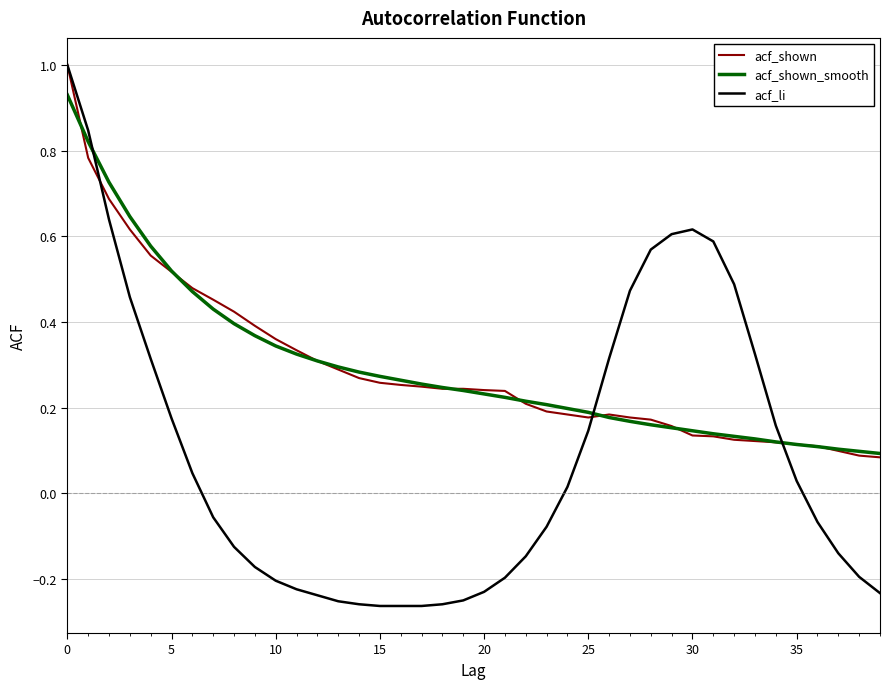

What is the maximum value for acf_li?

1.0